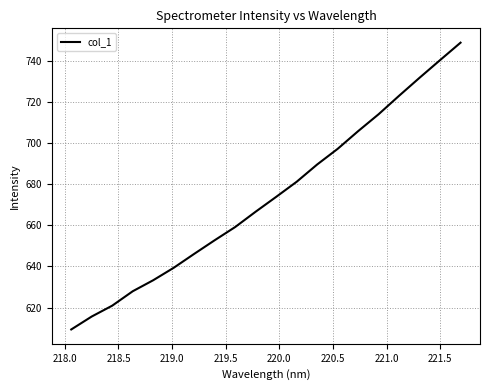

What is the difference between the maximum and minimum values?

139.4